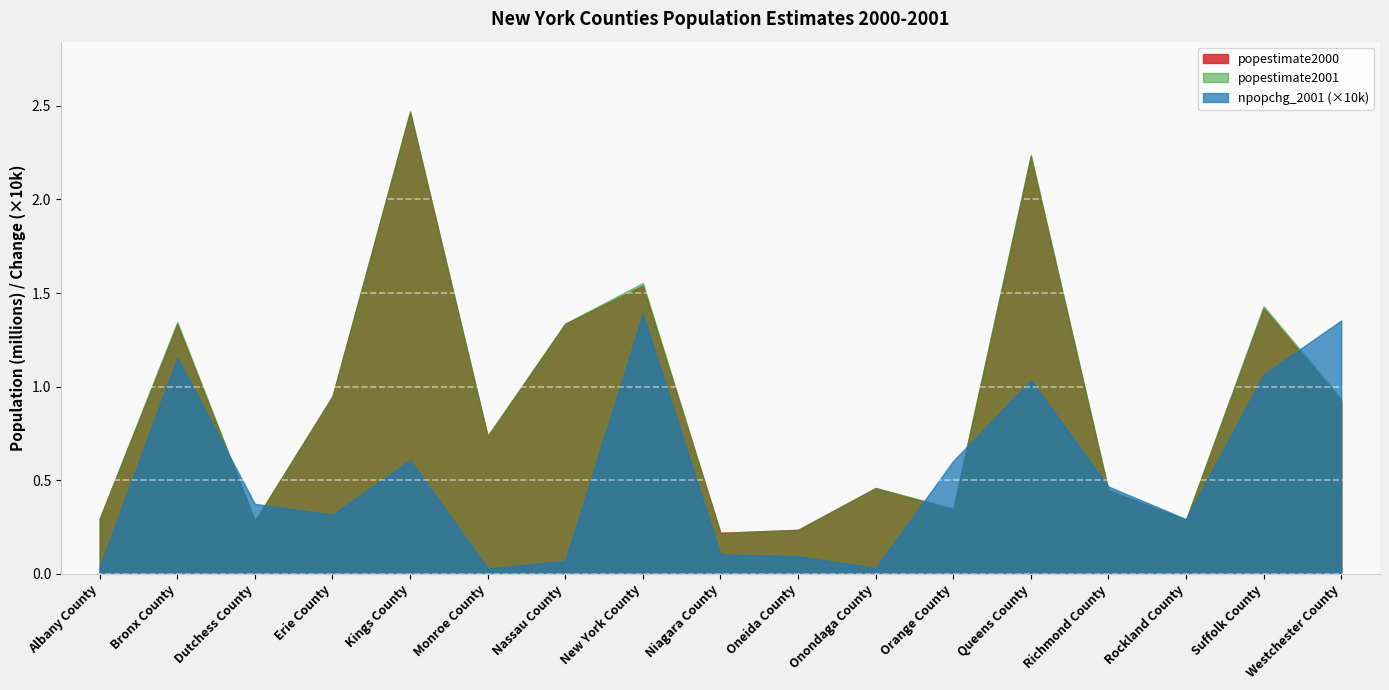

The value of popestimate2000 at Monroe County is 735677. True or false?

True